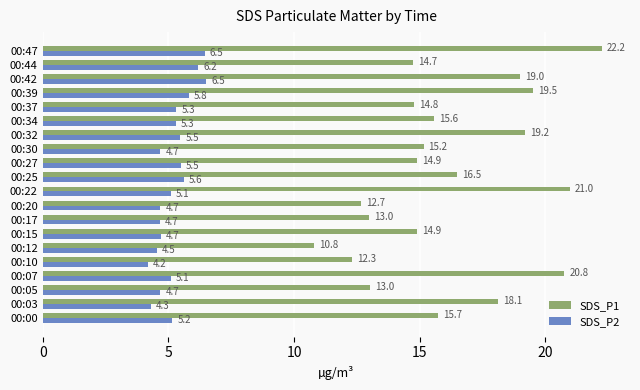

At 00:17, list the series in order from largest to smallest.

SDS_P1, SDS_P2